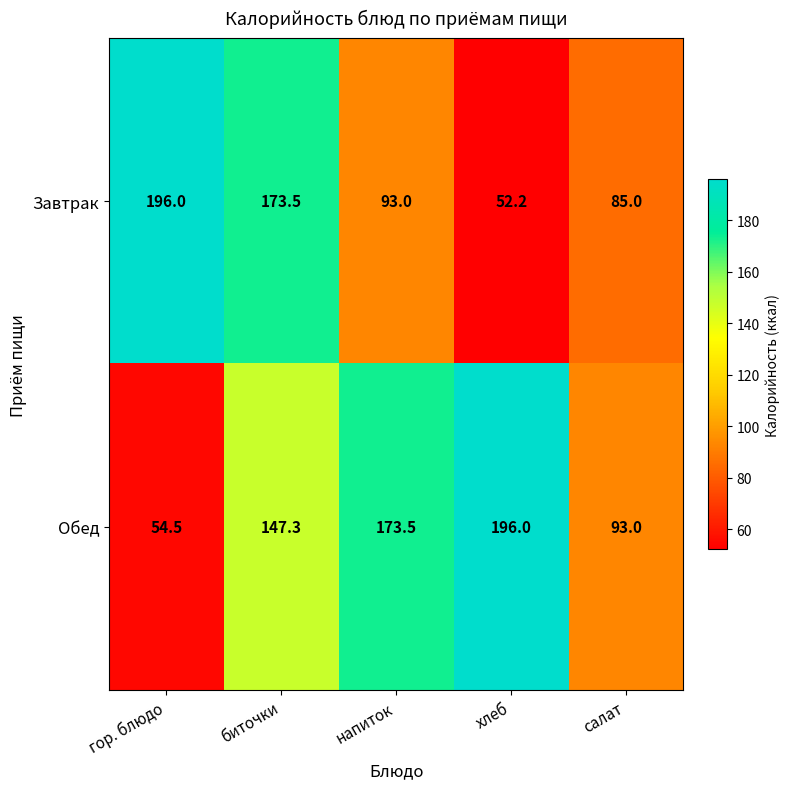

Reading right to left, extract all data points from this chart.

Завтрак: 85.0	52.2	93.0	173.5	196.0
Обед: 93.0	196.0	173.5	147.3	54.5